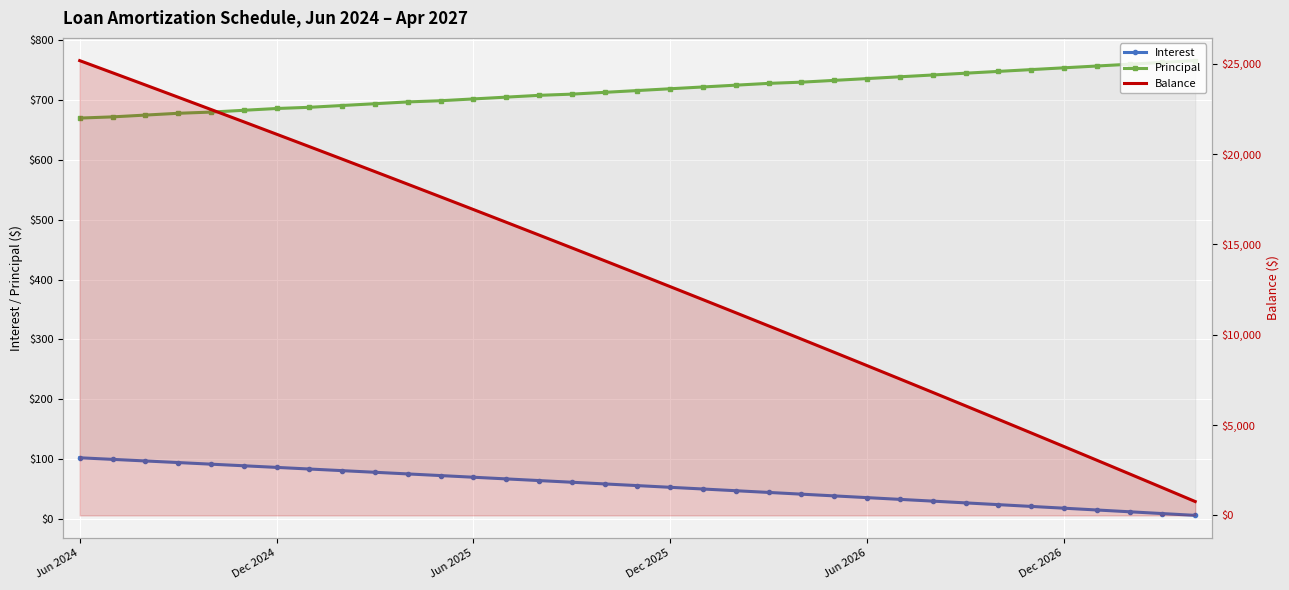

Count the number of categories in the chart.

35